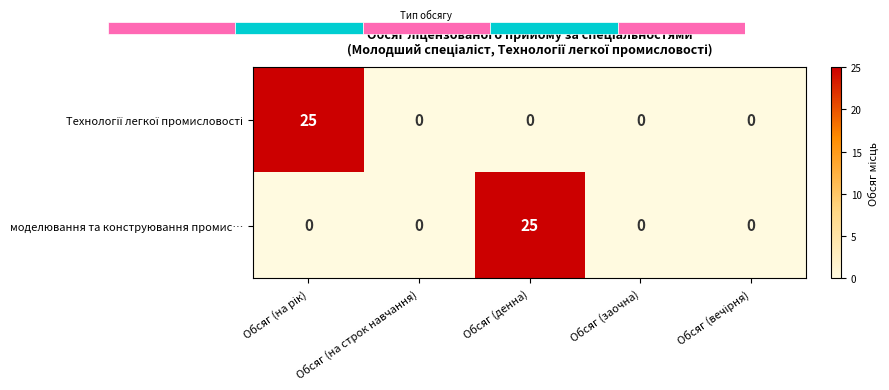

Count the number of data series in this chart.

2